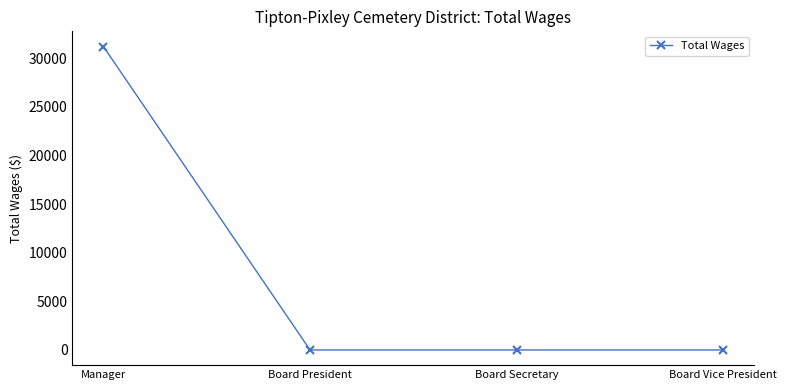

How many lines are shown in the chart?

1